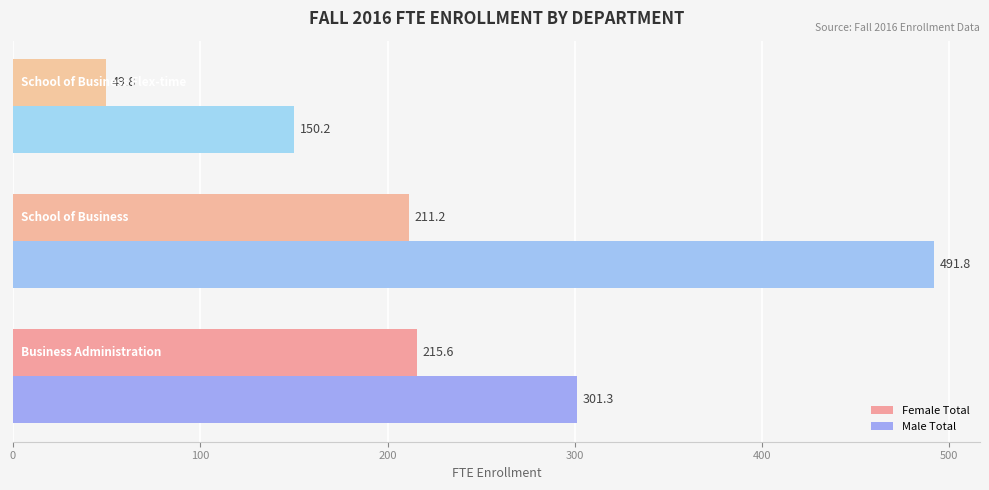

What are all the series names shown in the legend?

Female Total, Male Total